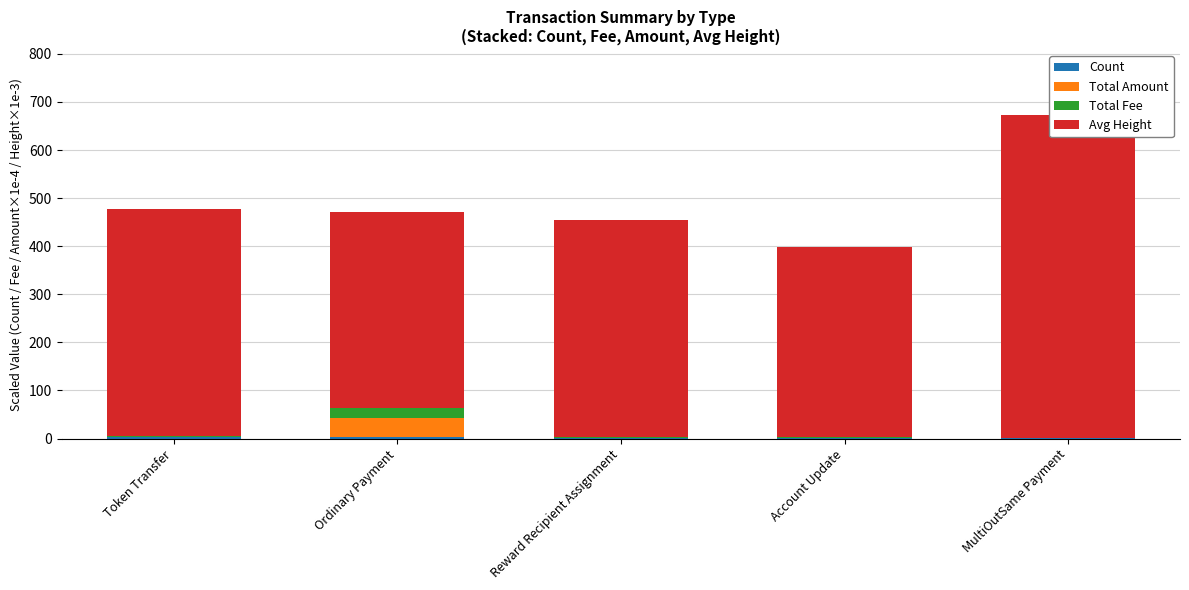

What is the label of the 5th bar from the right?

Token Transfer